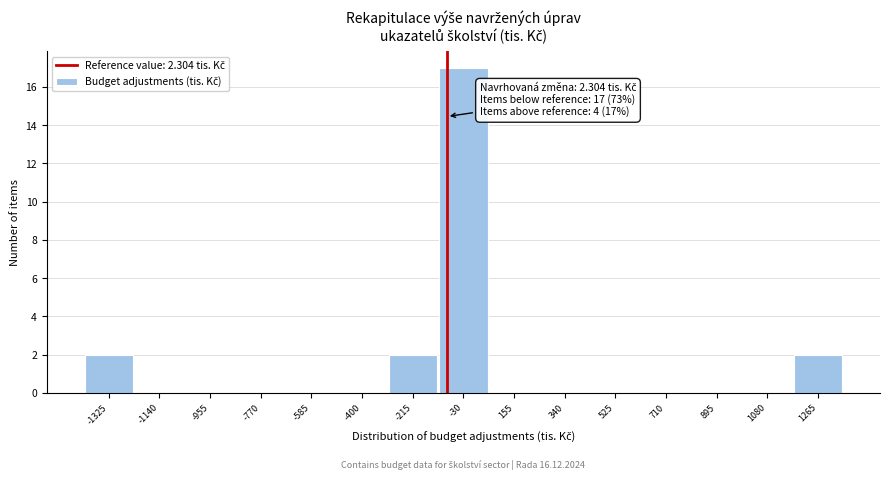

Reading left to right, extract all data points from this chart.

-1325=2	-1140=0	-955=0	-770=0	-585=0	-400=0	-215=2	-30=17	155=0	340=0	525=0	710=0	895=0	1080=0	1265=2